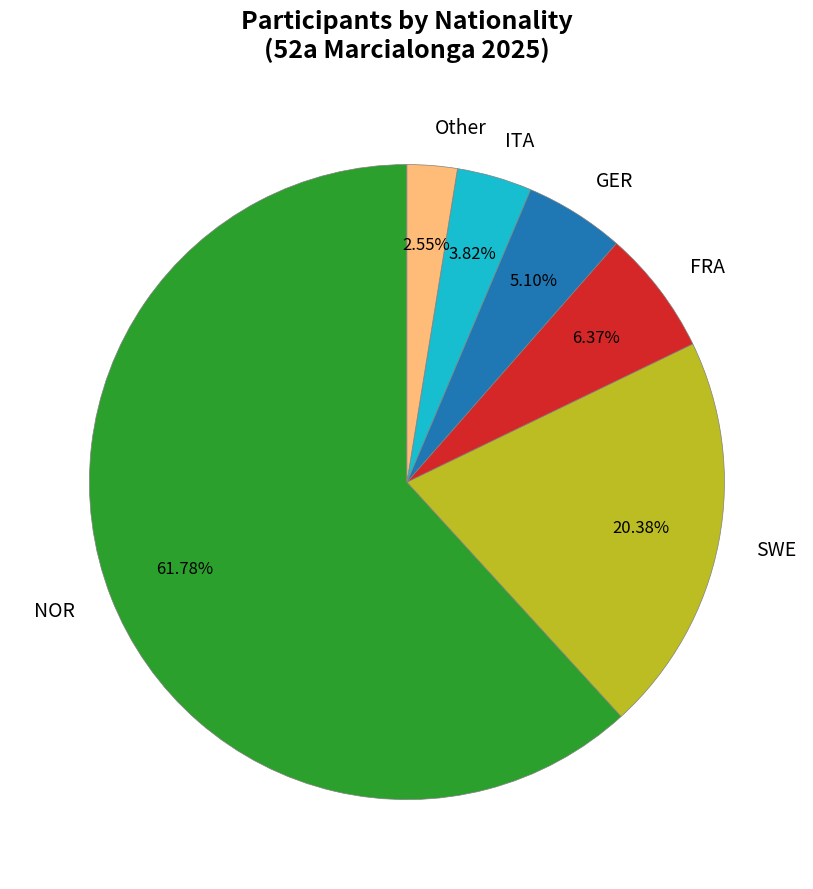

To the nearest percent, what is the difference between the largest and smallest slice percentages?

59%